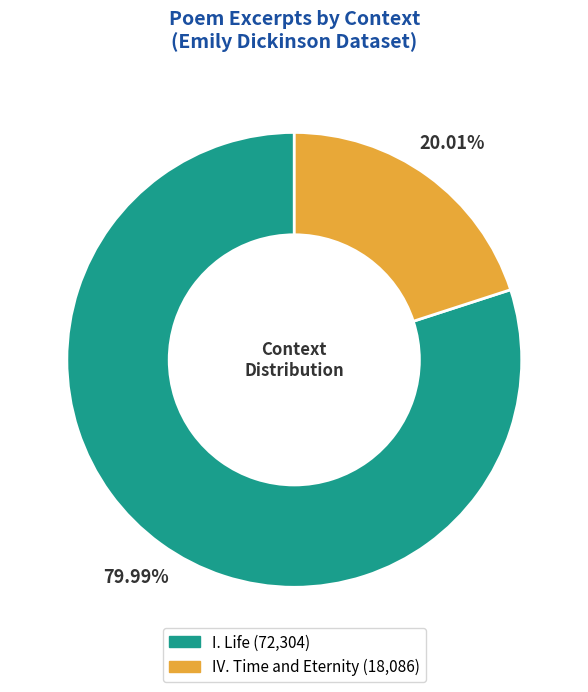

Does any single category account for the majority?

Yes